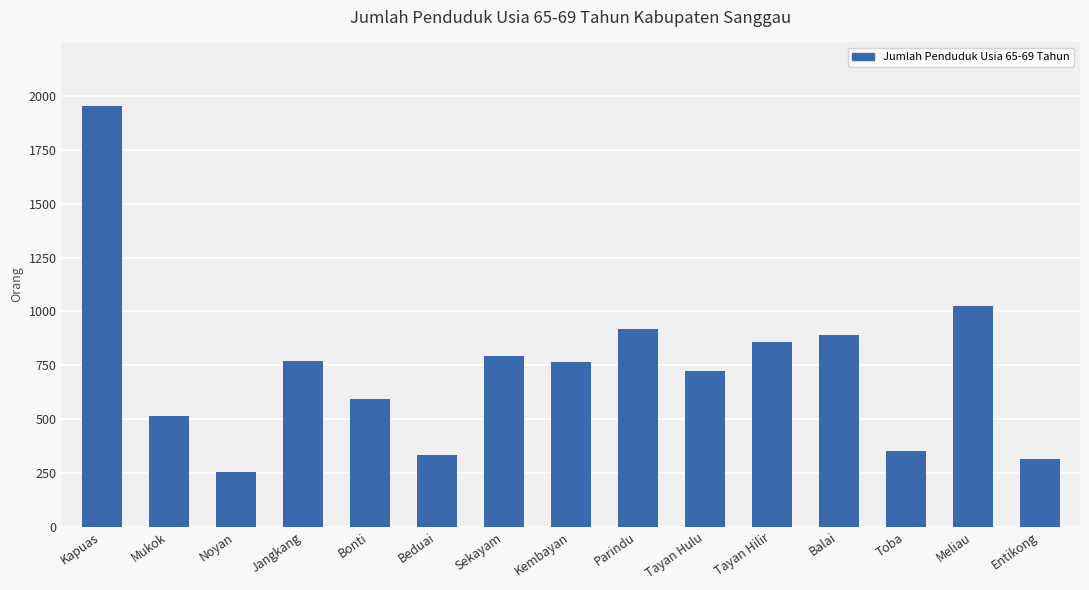

How many distinct data groups are displayed?

1